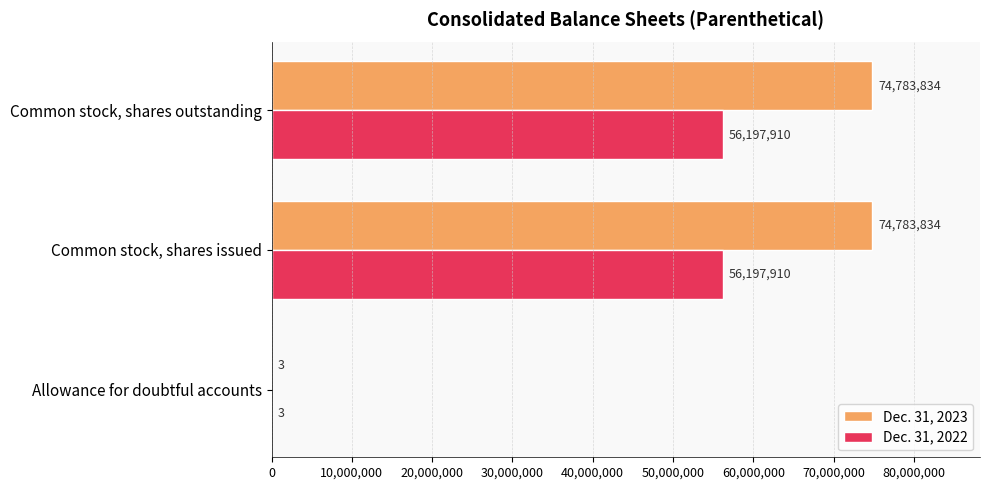

Is it true that Dec. 31, 2022 equals 56197910 at Common stock, shares issued?

True